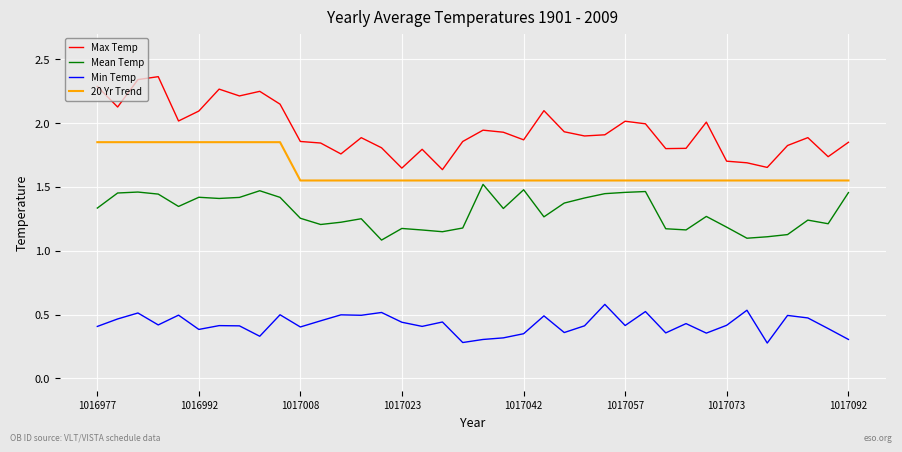

What are all the series names shown in the legend?

Max Temp, Mean Temp, Min Temp, 20 Yr Trend